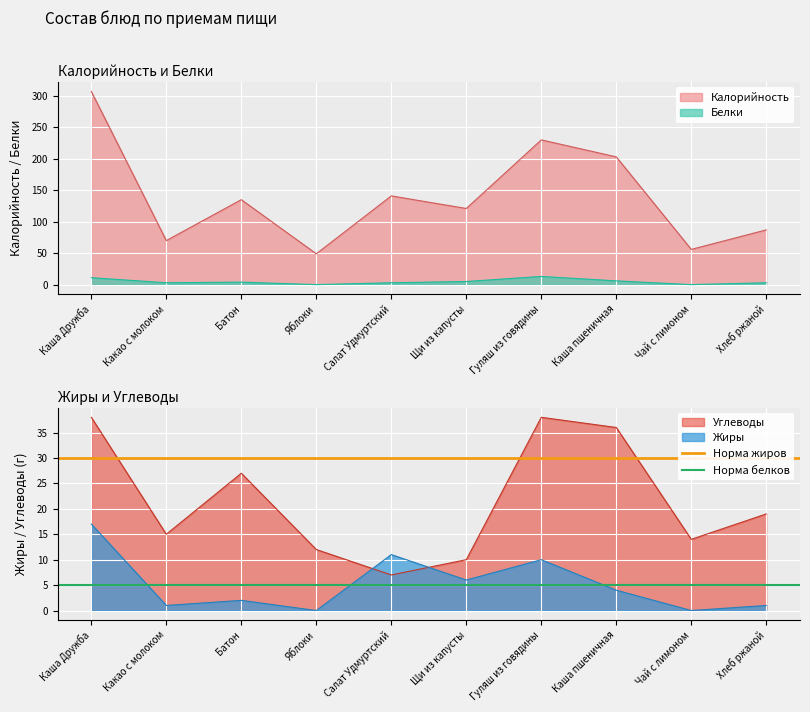

Is it true that Жиры equals 6 at Щи из капусты?

True